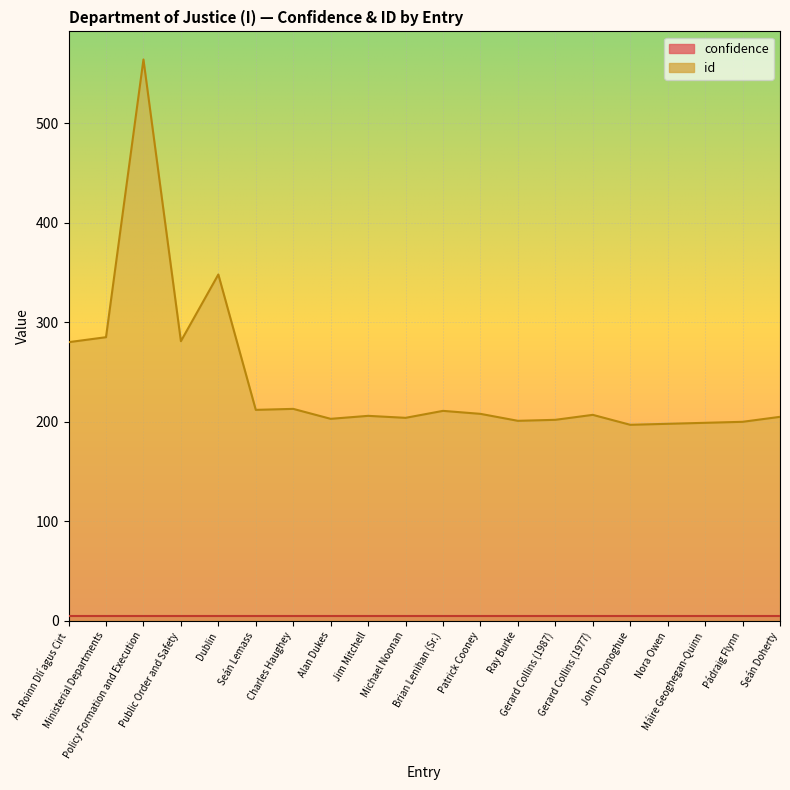

Reading right to left, extract all data points from this chart.

Seán Doherty=205	Pádraig Flynn=200	Máire Geoghegan-Quinn=199	Nora Owen=198	John O'Donoghue=197	Gerard Collins (1977)=207	Gerard Collins (1987)=202	Ray Burke=201	Patrick Cooney=208	Brian Lenihan (Sr.)=211	Michael Noonan=204	Jim Mitchell=206	Alan Dukes=203	Charles Haughey=213	Seán Lemass=212	Dublin=348	Public Order and Safety=281	Policy Formation and Execution=564	Ministerial Departments=285	An Roinn Dlí agus Cirt=280